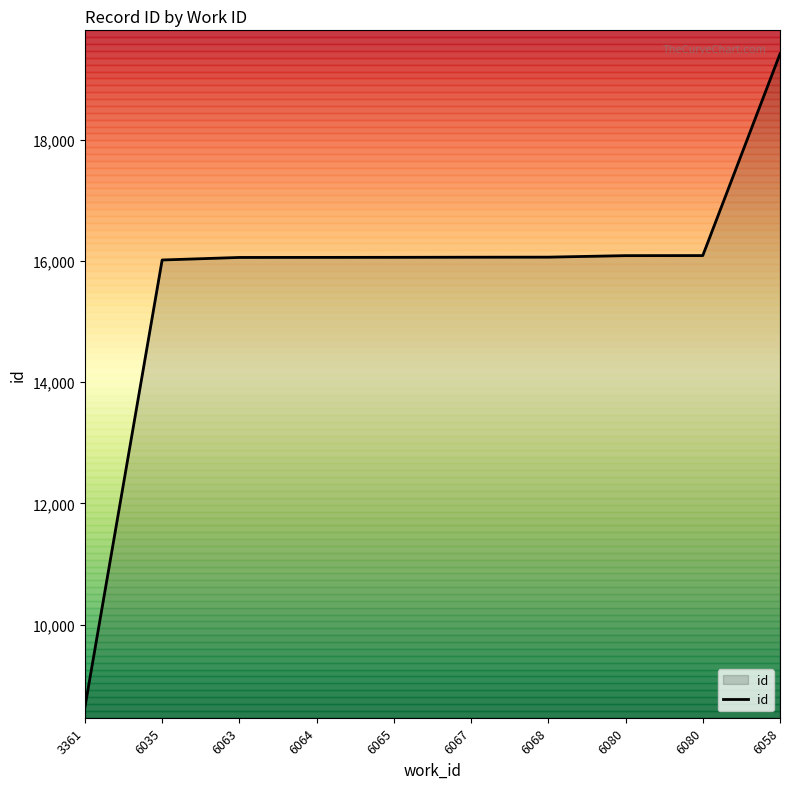

Reading left to right, extract all data points from this chart.

3361=8635	6035=16019	6063=16061	6064=16062	6065=16063	6067=16065	6068=16066	6080=16091	6080=16092	6058=19422